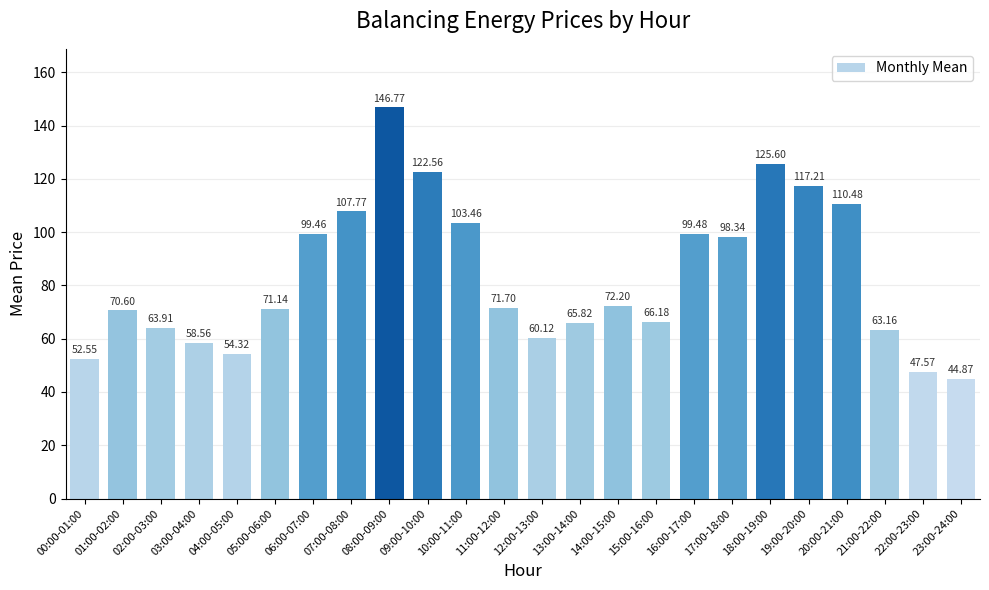

Does the chart contain stacked bars?

No